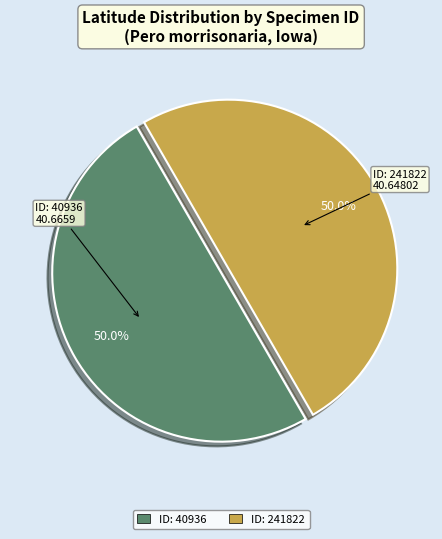

How many segments does this pie chart have?

2